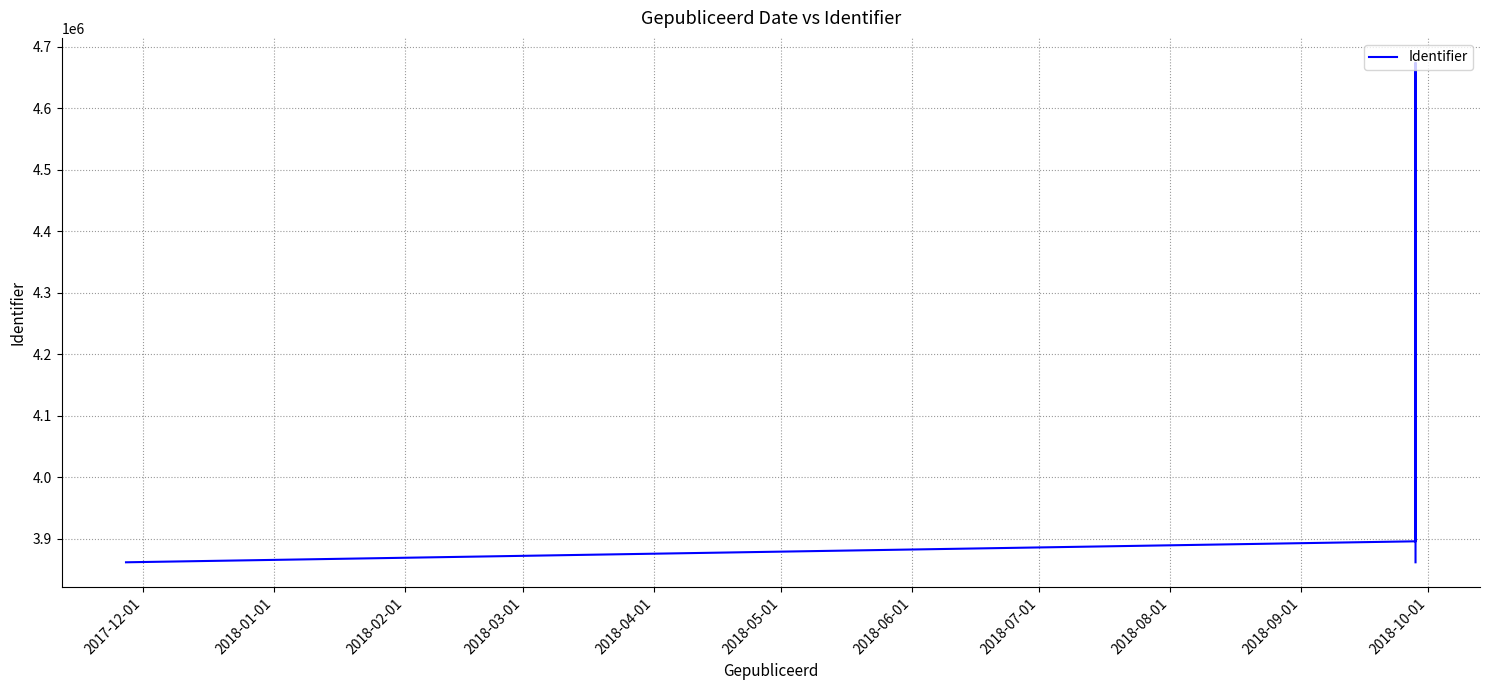

What is the difference between the maximum and minimum values?

811863